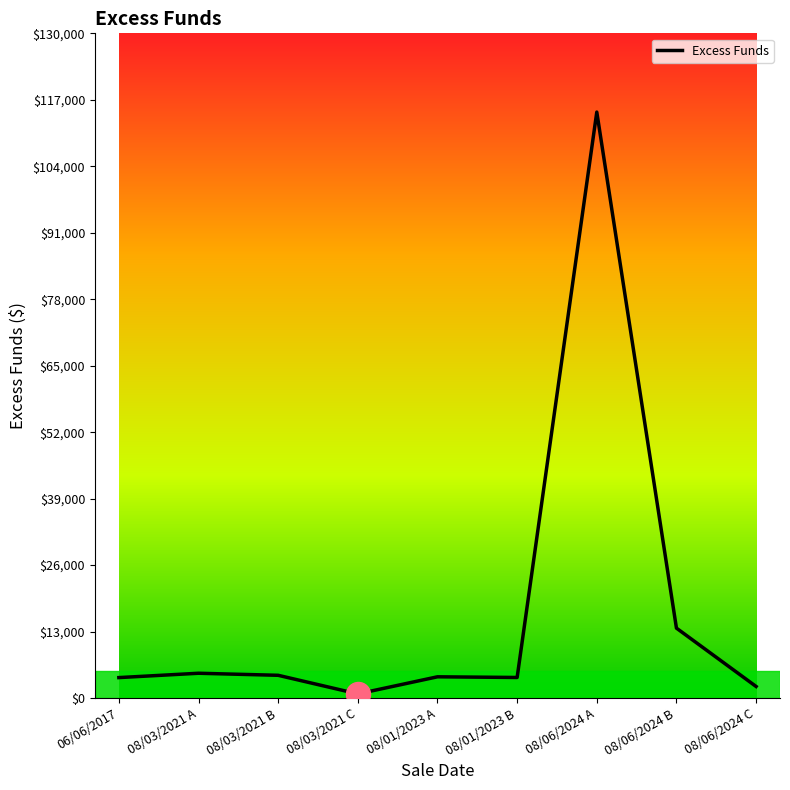

What is the ratio of the value at 08/03/2021 B to the value at 06/06/2017?

1.1